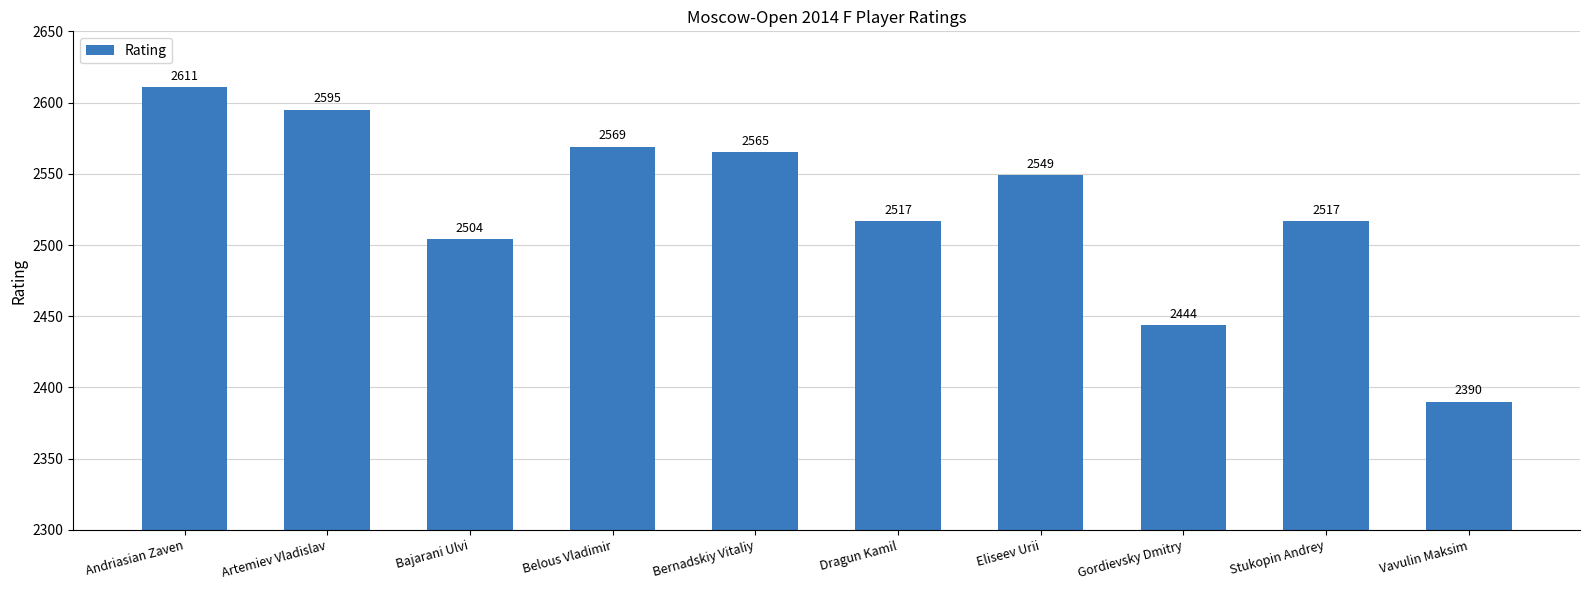

What is the sum of the values at Bajarani Ulvi and Eliseev Urii?

5053